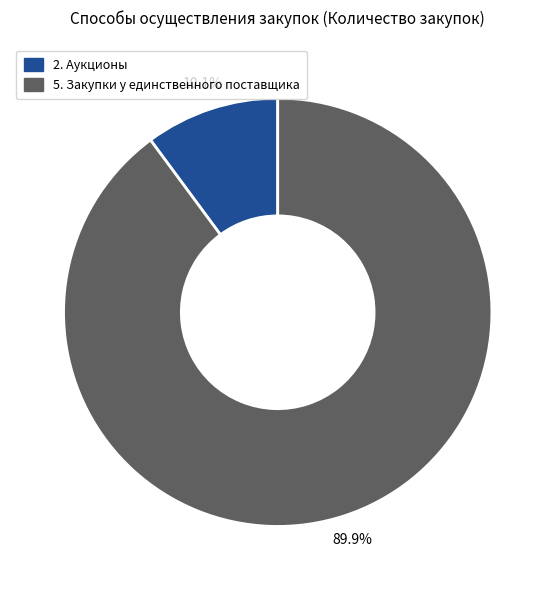

Is there any slice that represents more than half of the pie?

Yes